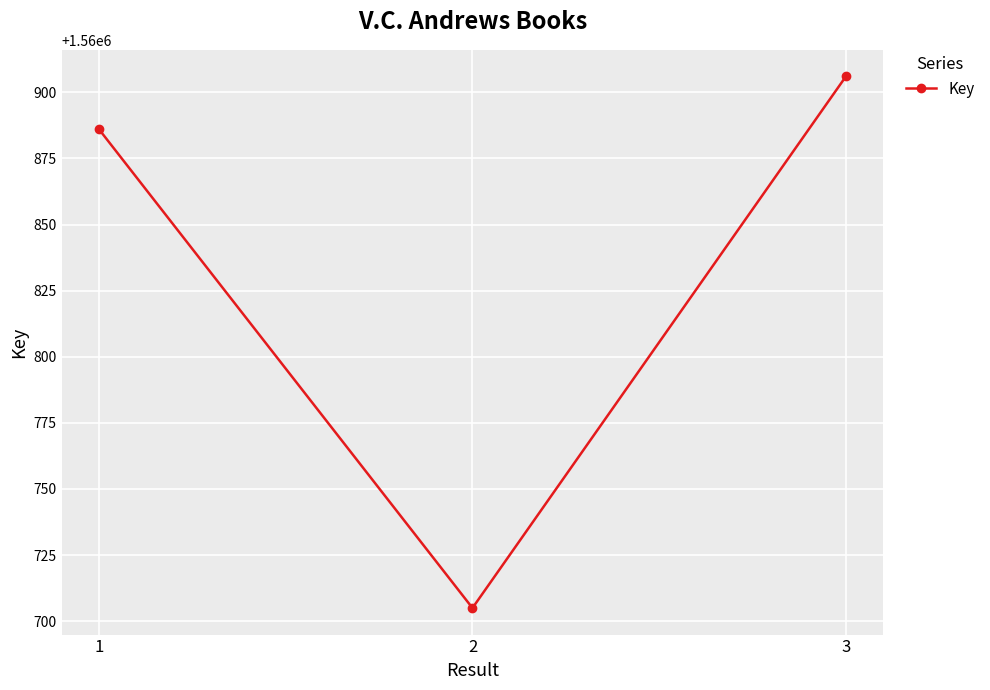

Count the number of categories in the chart.

3